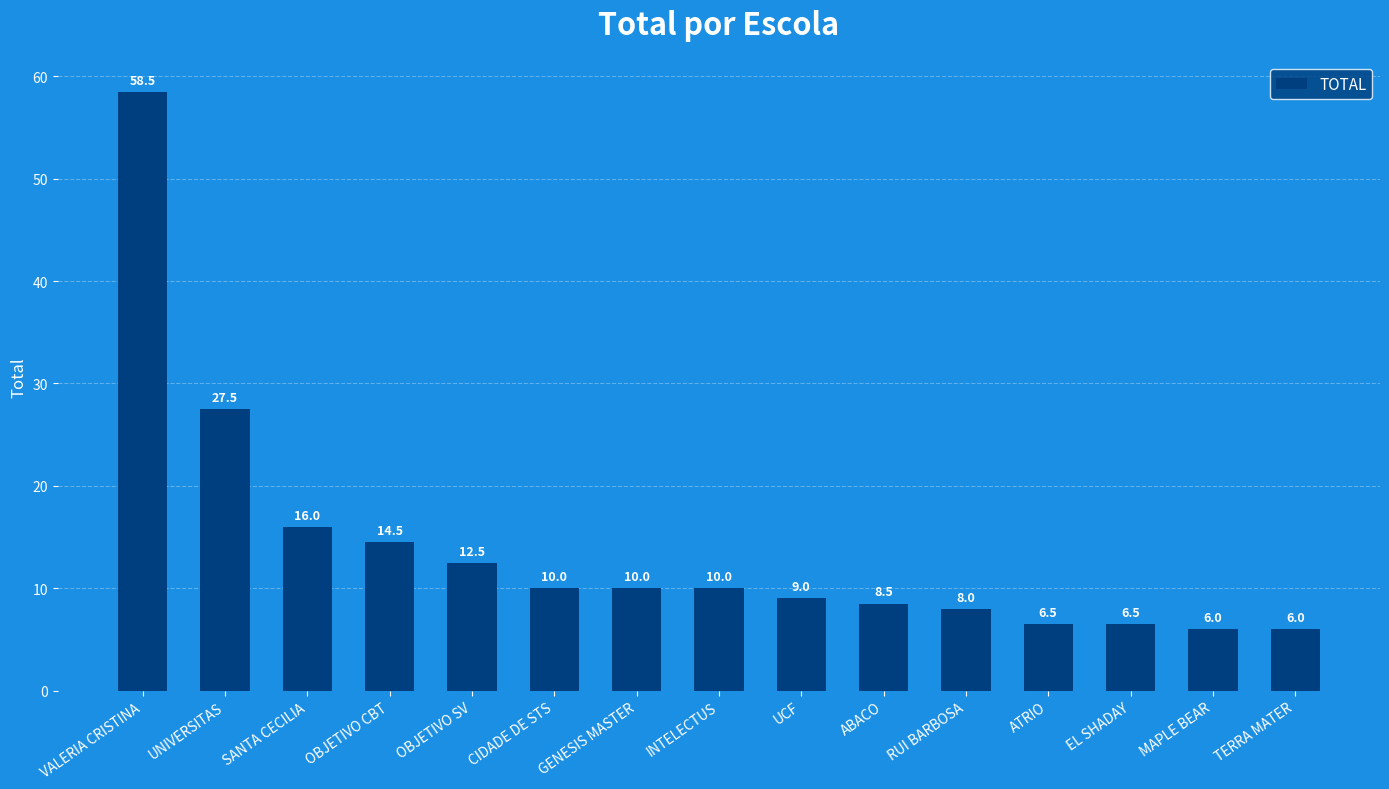

What is the maximum value shown in the chart?

58.5